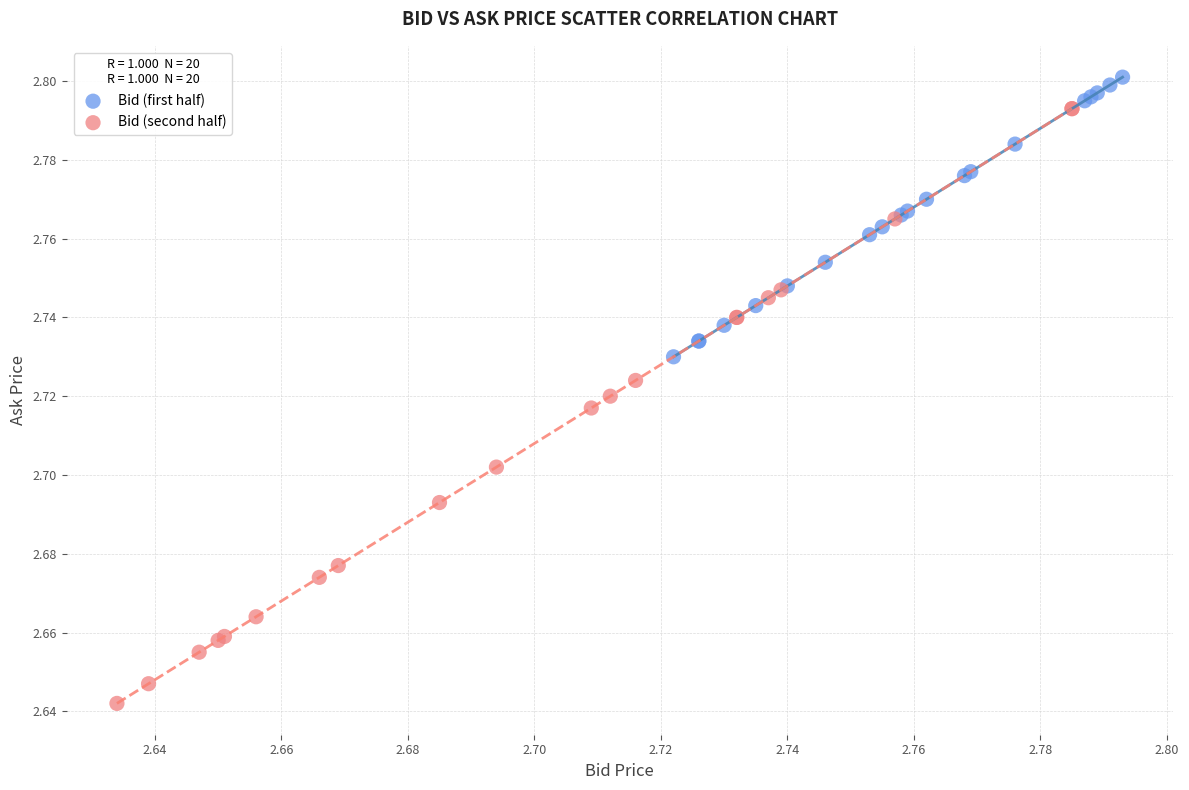

Which series reaches the minimum Y coordinate?

Bid (second half)